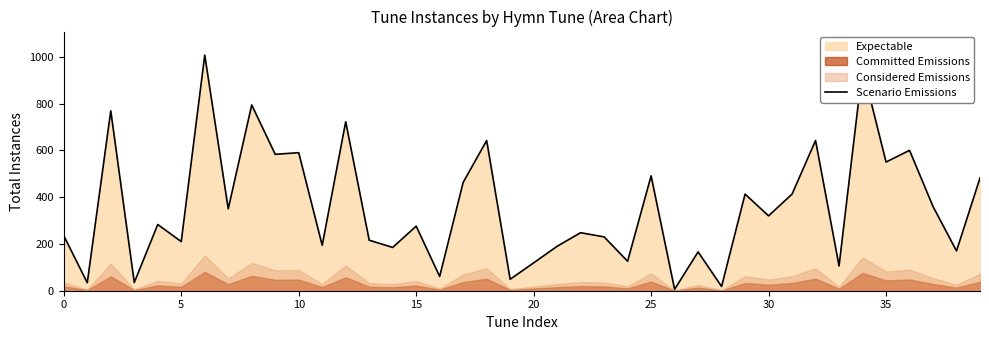

True or false: Scenario Emissions has a value of 95 at 0.

False